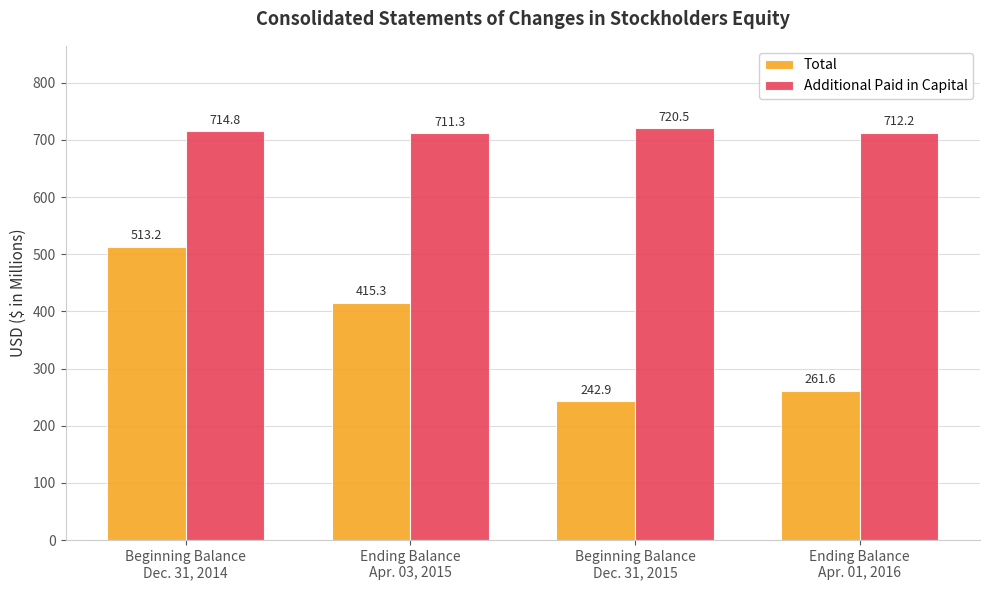

Which series has the widest spread of values?

Total